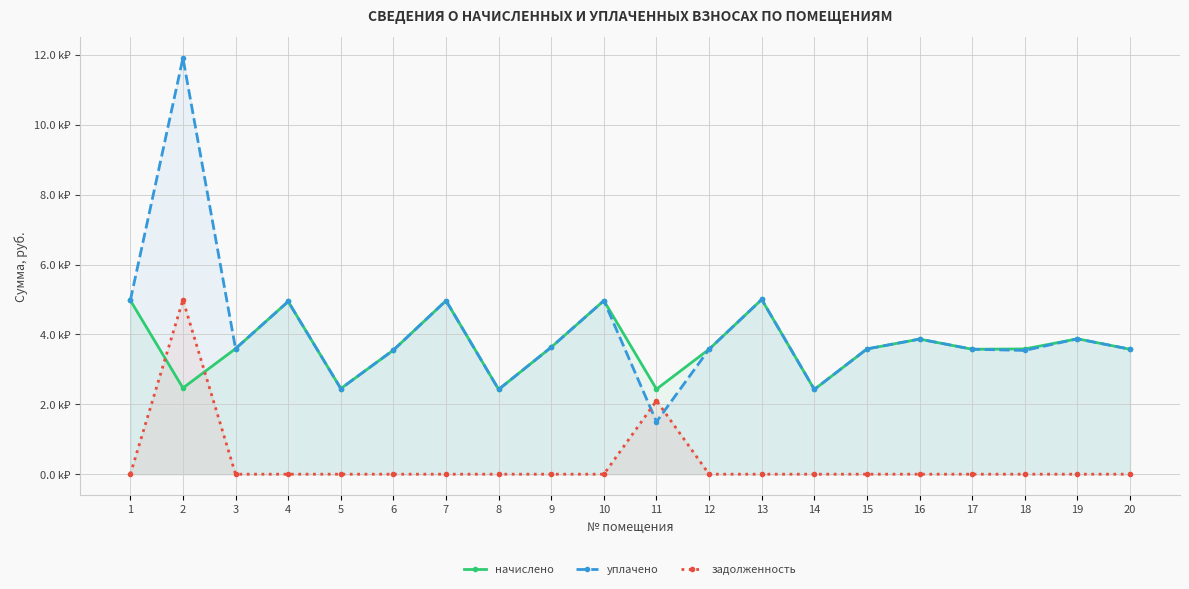

What is the difference between the maximum and minimum values in the начислено series?

2575.1